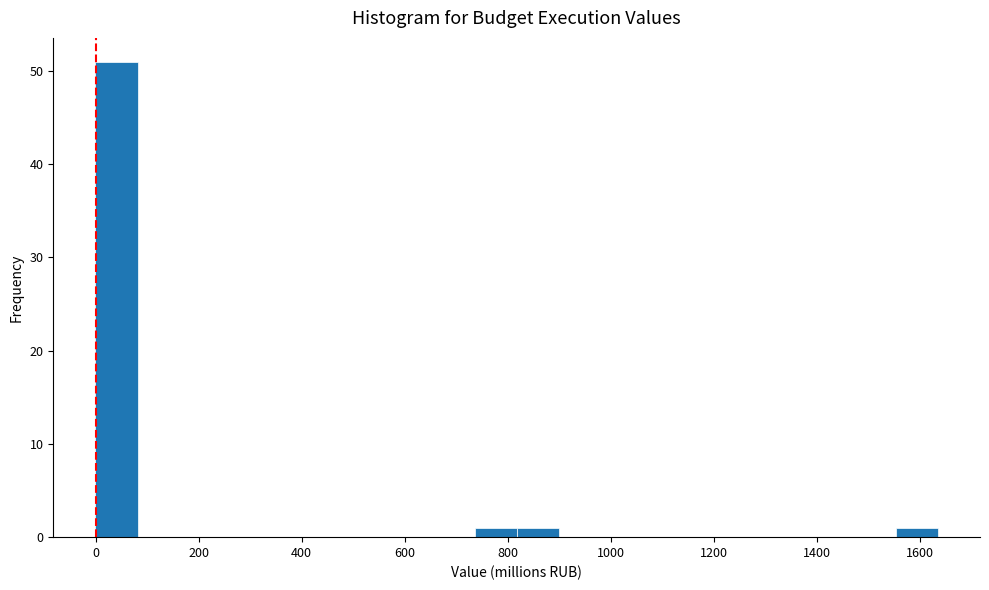

How tall is the bar that spans 820 to 900 on the x-axis? Neither the bar edges nor the heights are printed on the chart, so give them approximately, as read against the axes.

1